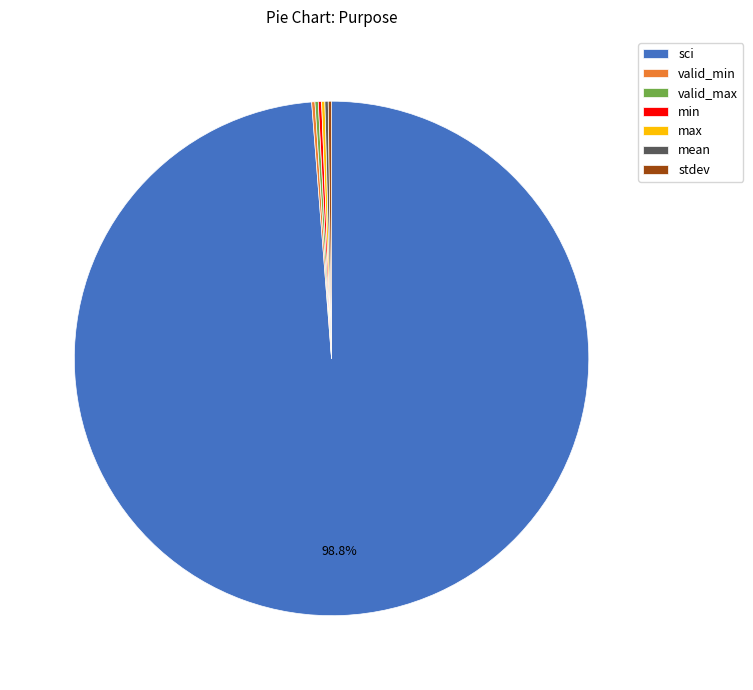

Is there a majority slice in this chart?

Yes